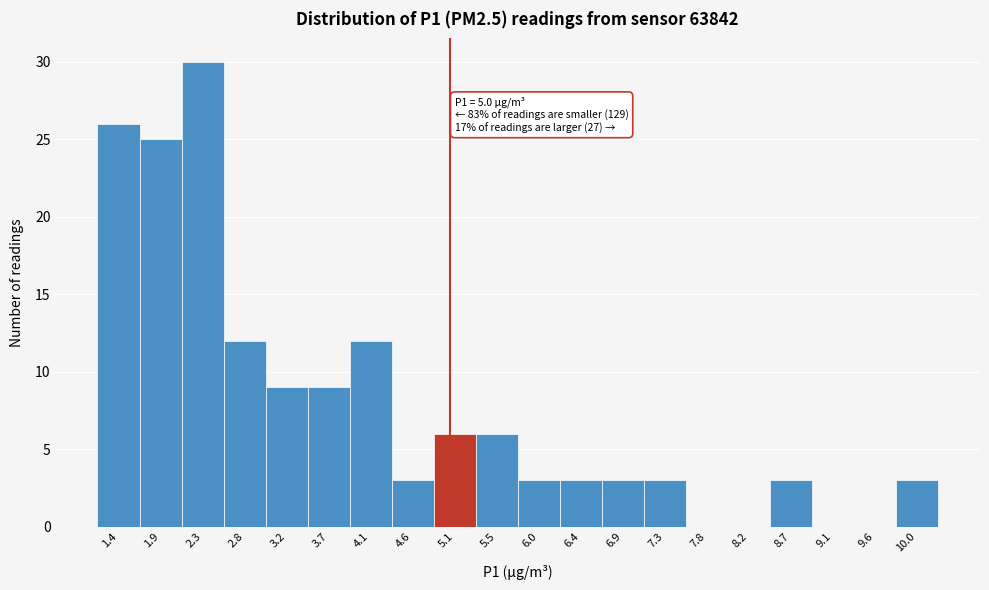

Which range on the x-axis has the tallest bar?

2.10 to 2.55